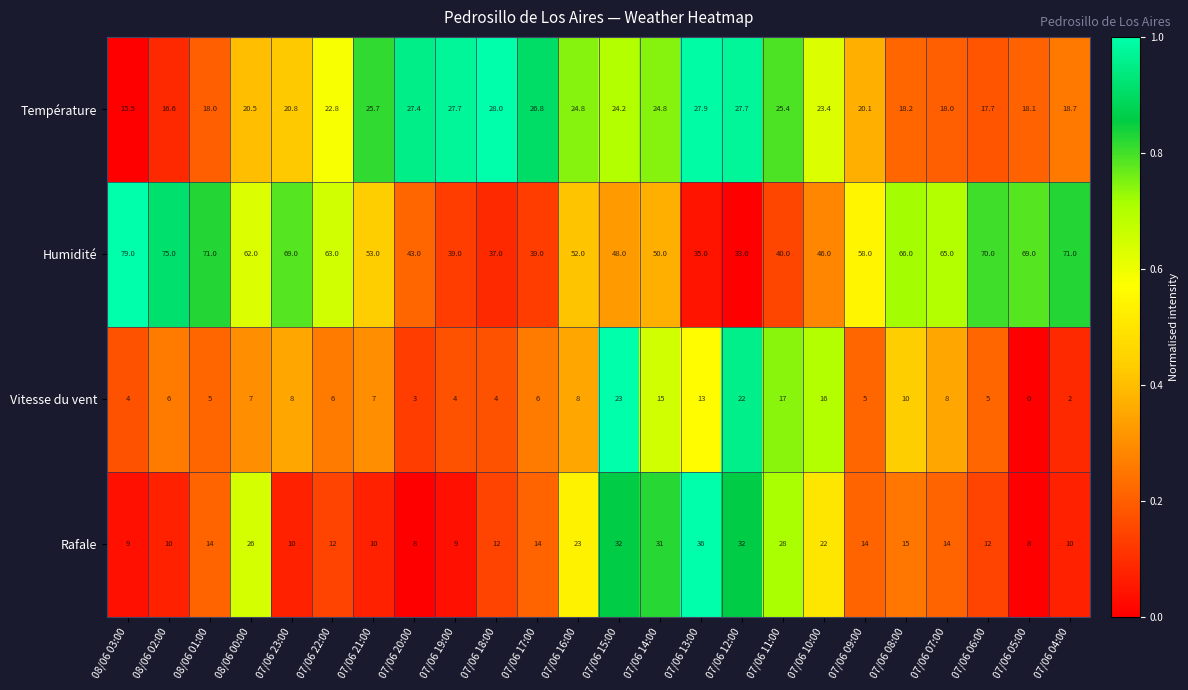

True or false: Rafale has a value of 12.0 at 07/06 06:00.

True